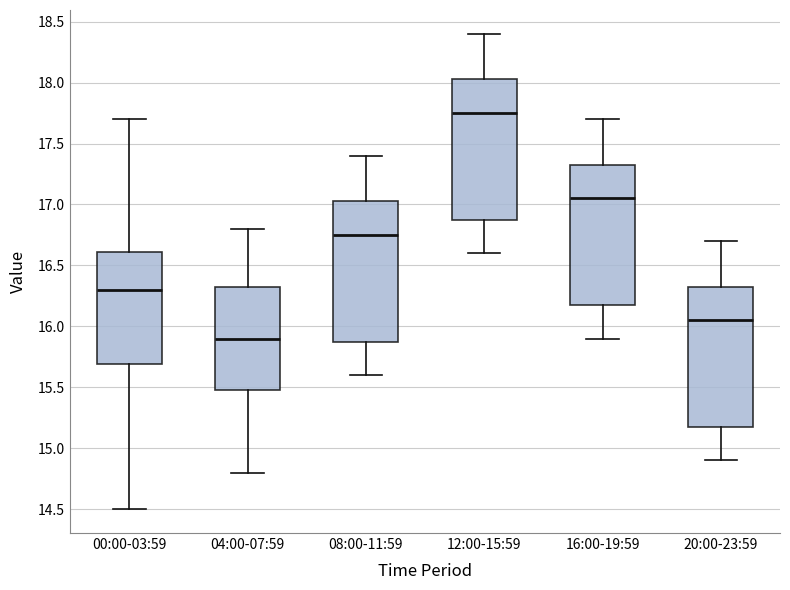

Where does the median line of the box for 04:00-07:59 sit on the y-axis? The values are not printed on the chart, so give them approximately, as read against the axis.

15.90